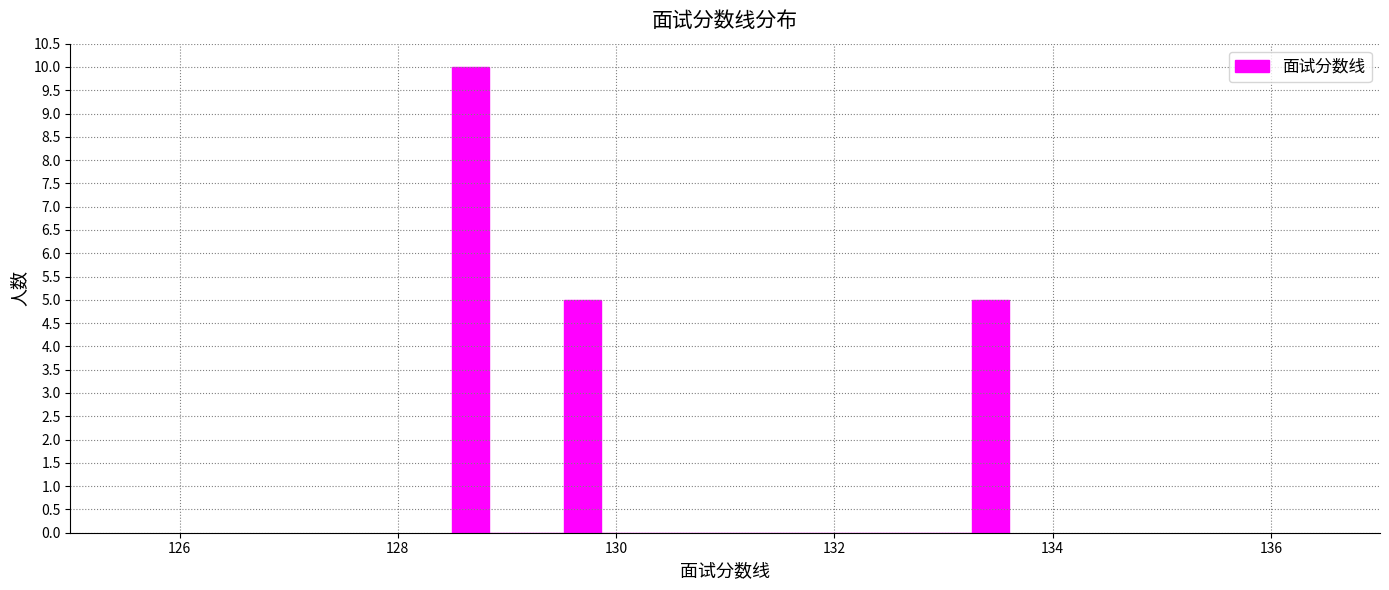

Read against the x-axis, roughly where is the centre of the tallest bar?

128.6